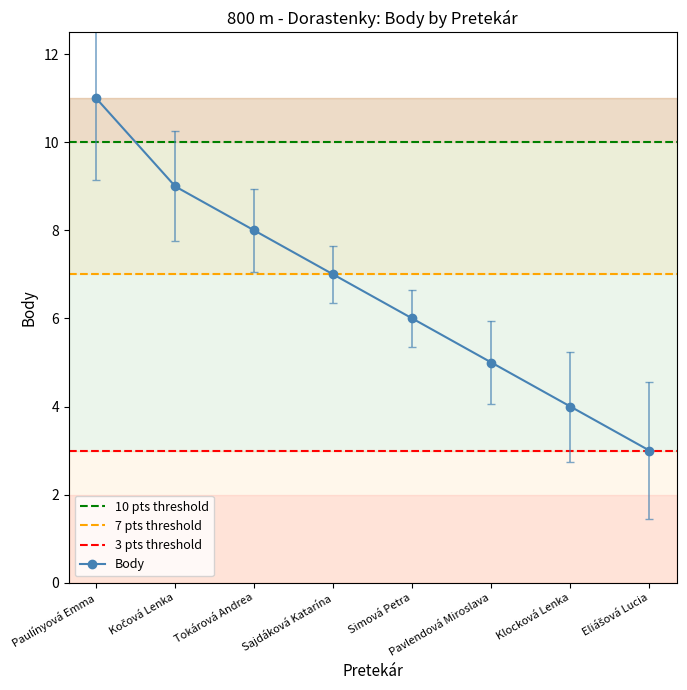

Between Paulínyová Emma and Sajdáková Katarína, which is larger?

Paulínyová Emma